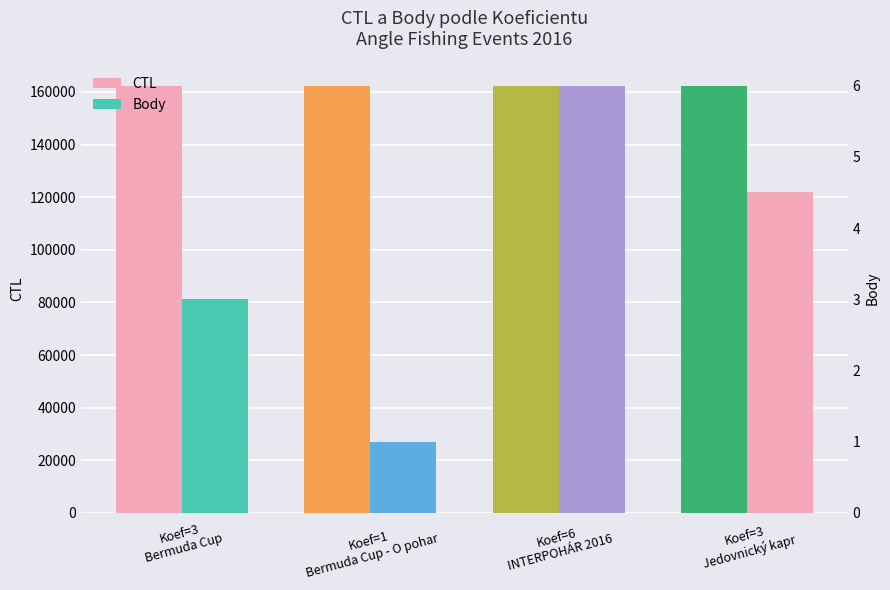

What are all the series names shown in the legend?

CTL, Body